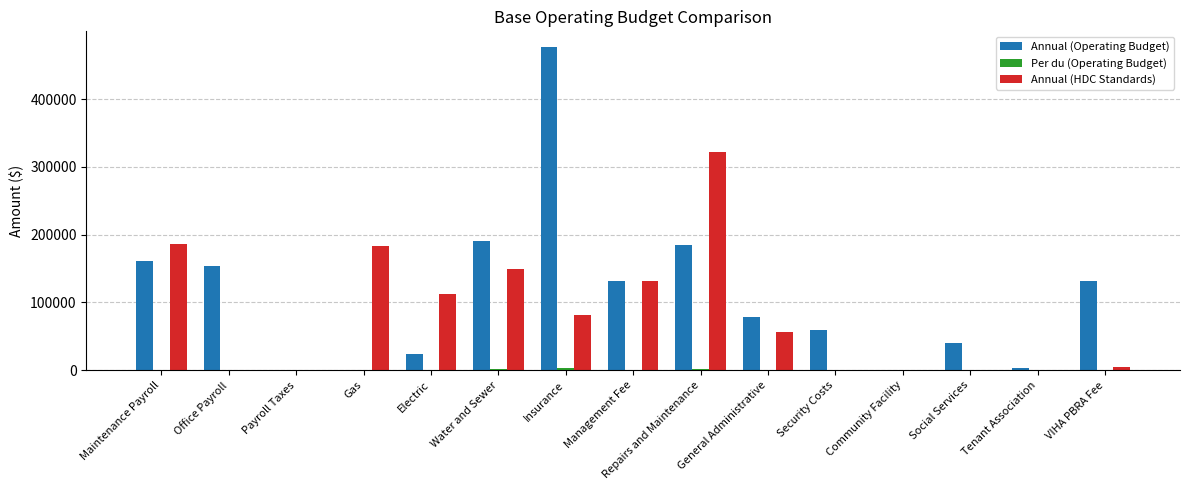

Is the value of Annual (Operating Budget) at Electric greater than the value of Annual (HDC Standards) at General Administrative?

No